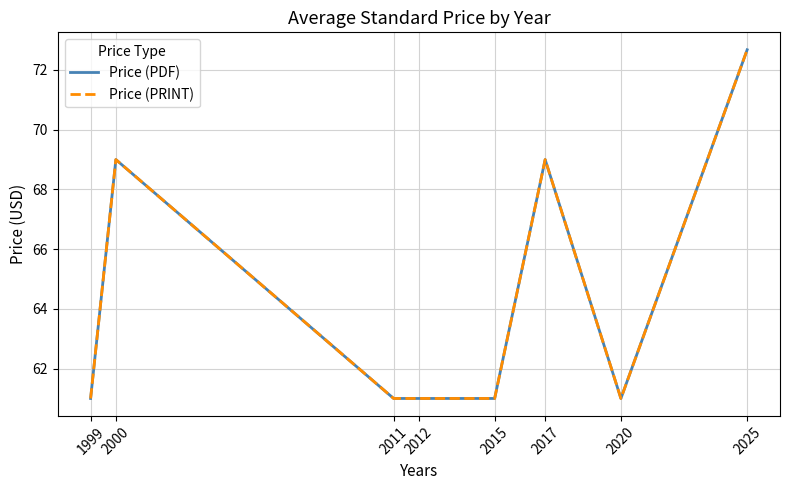

Does the chart display data point markers on the line(s)?

No